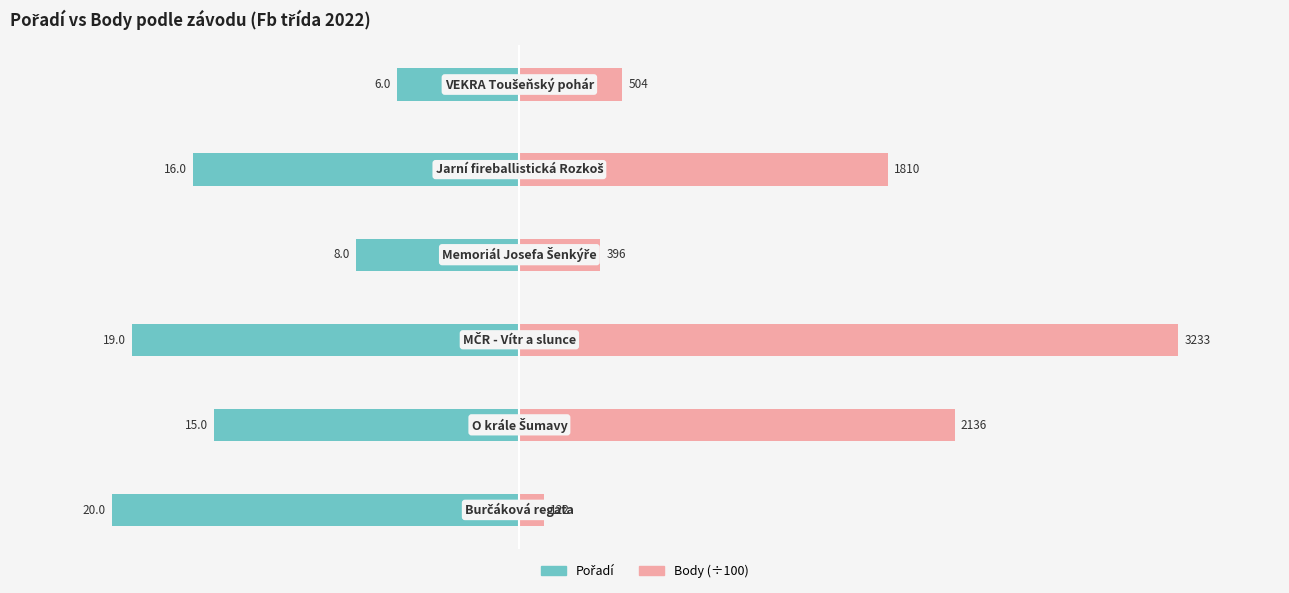

What is the difference between the maximum and minimum values in the Body (÷100) series?

31.1